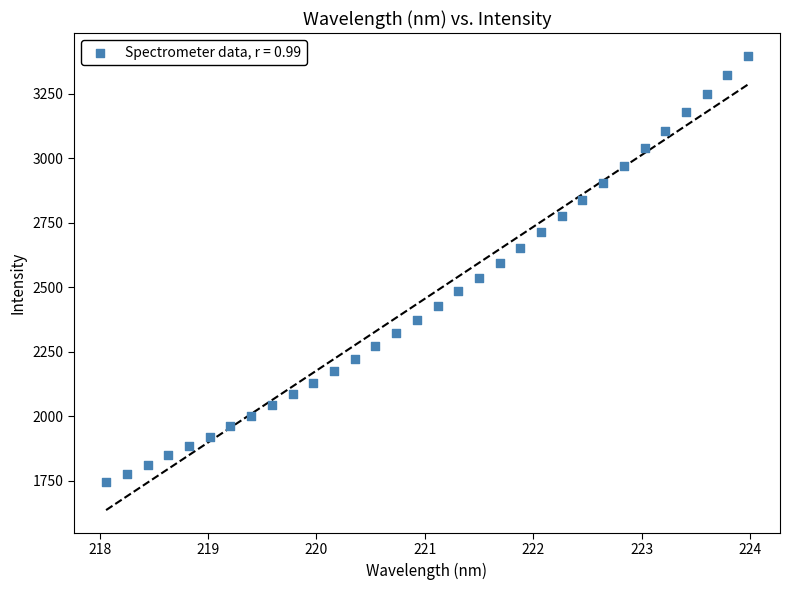

What is the range of X values (max minus min)?

5.9